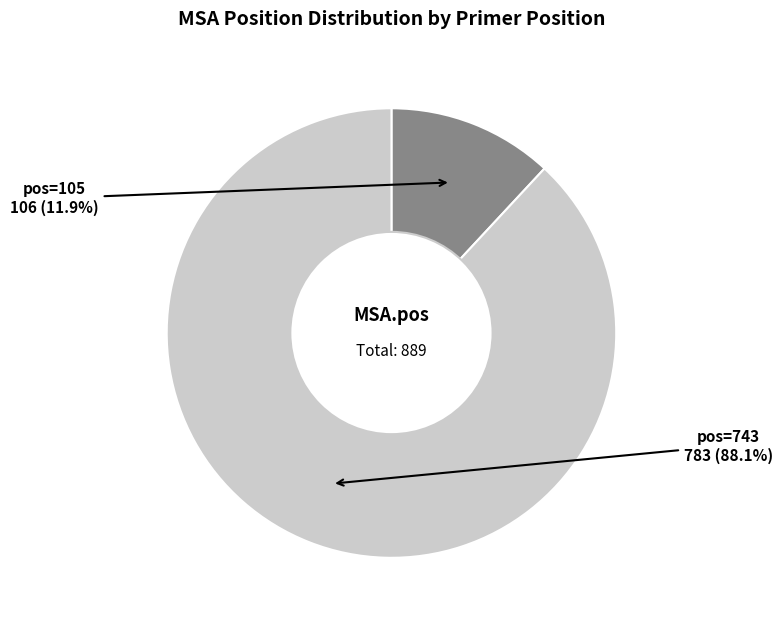

Is there any slice that represents more than half of the pie?

Yes